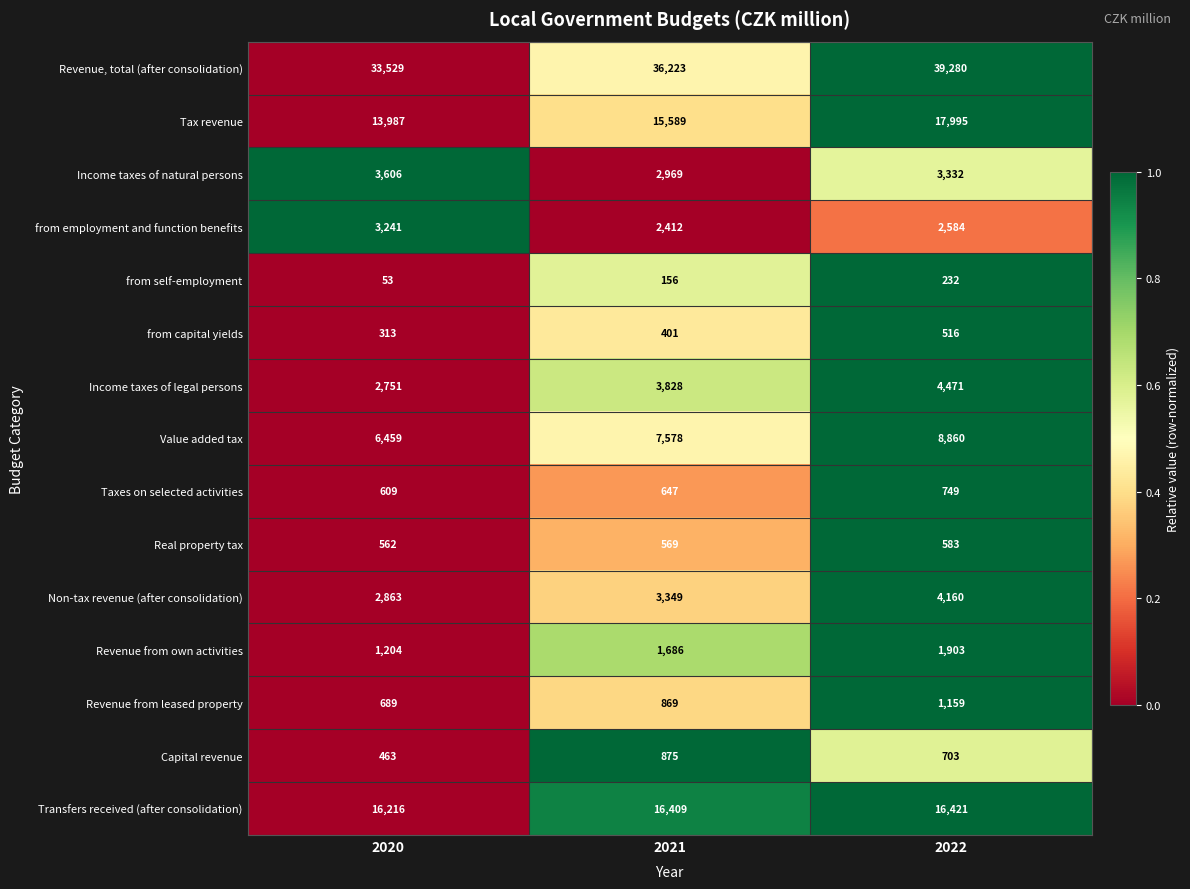

Rank the categories by from employment and function benefits value from lowest to highest.

2021, 2022, 2020